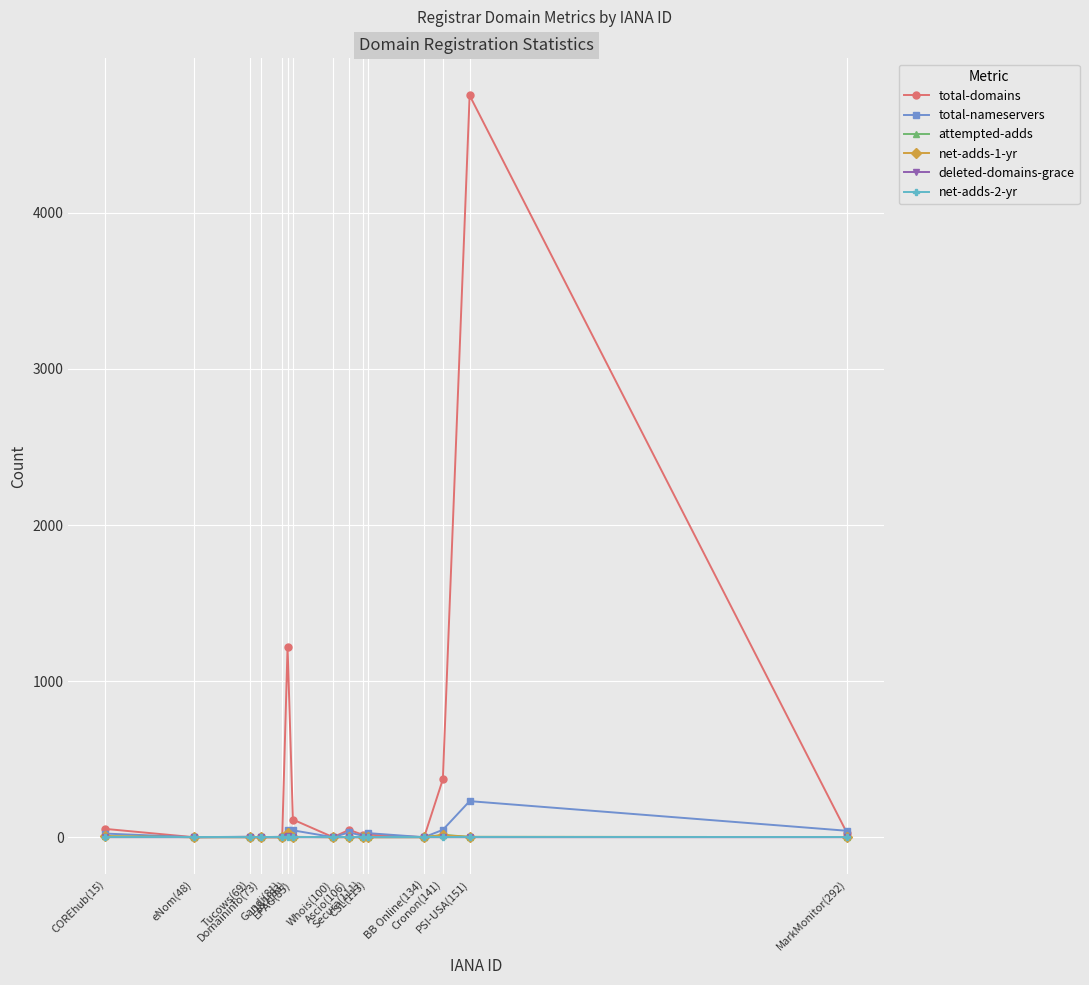

What position from the right is PSI-USA(151)?

2